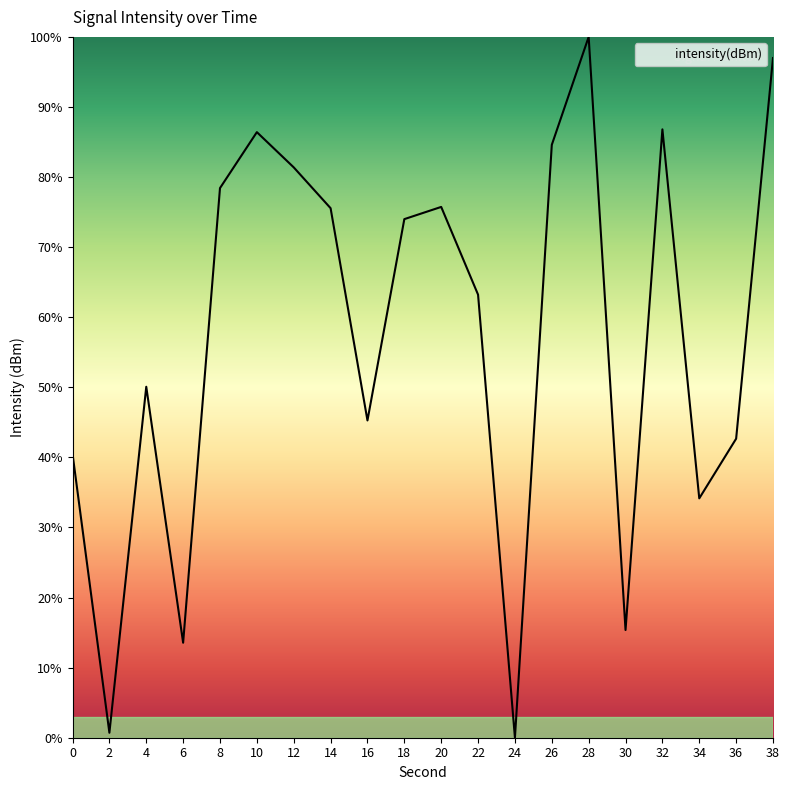

What is the change in value from 12 to 18?

-7.4